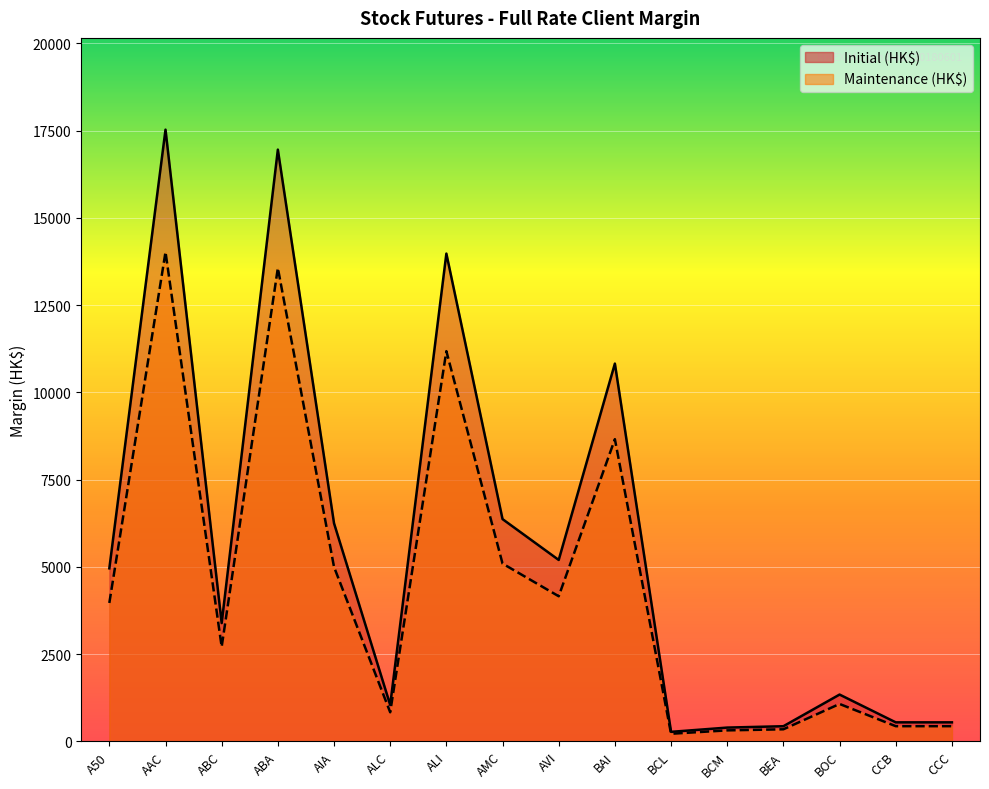

Is the value of Maintenance (HK$) at BEA greater than the value of Initial (HK$) at ABC?

No